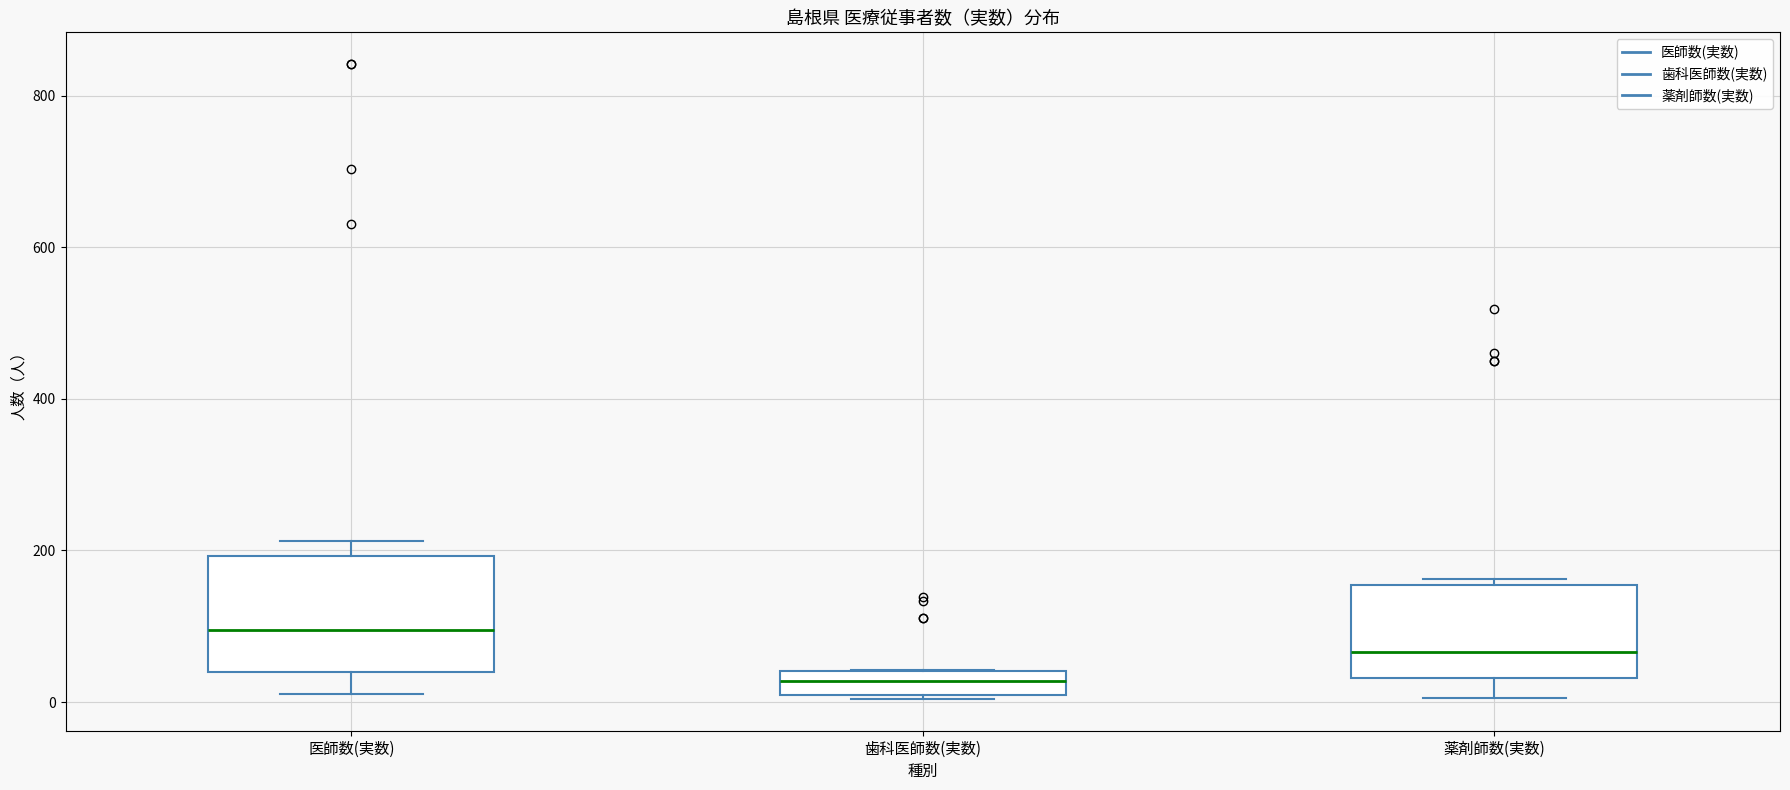

Reading left to right, transcribe this box plot: for each box, give where its median line is, the range the box spans, and where its two whiskers end, as read against the y-axis. The values are not printed on the chart, so give them approximately, as read against the axis.

医師数(実数): median 100, box 40 to 200, whiskers 20 to 220
歯科医師数(実数): median 20, box 0 to 40, whiskers 0 to 40
薬剤師数(実数): median 60, box 40 to 160, whiskers 0 to 160 (just above the box's upper edge)